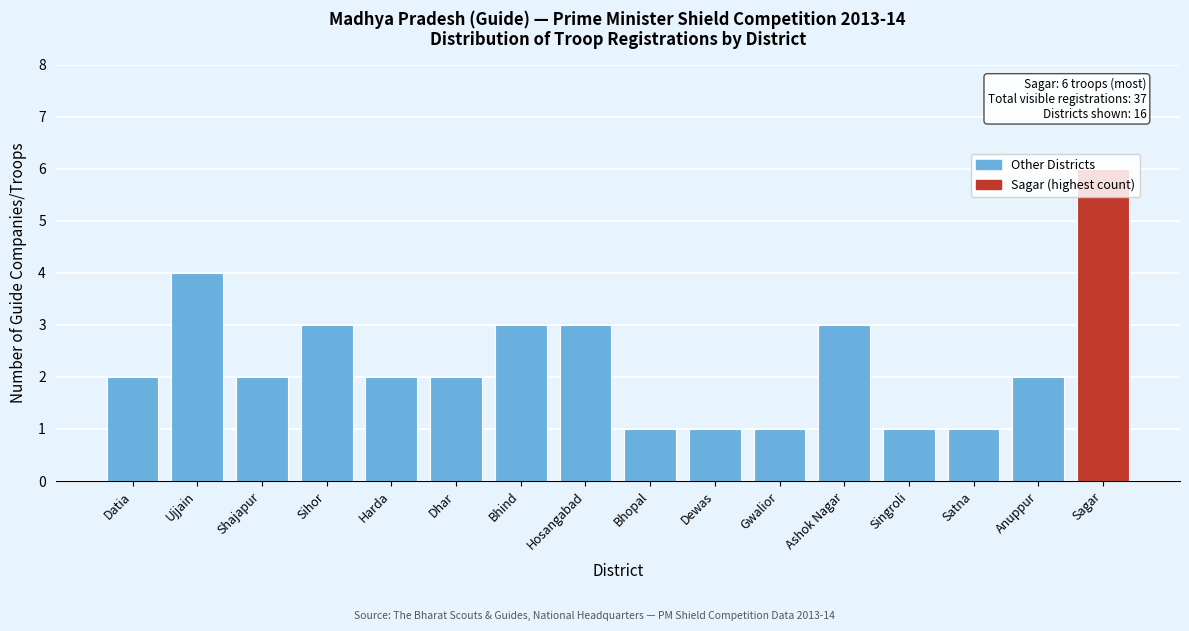

Which label corresponds to the largest value in the chart?

Sagar